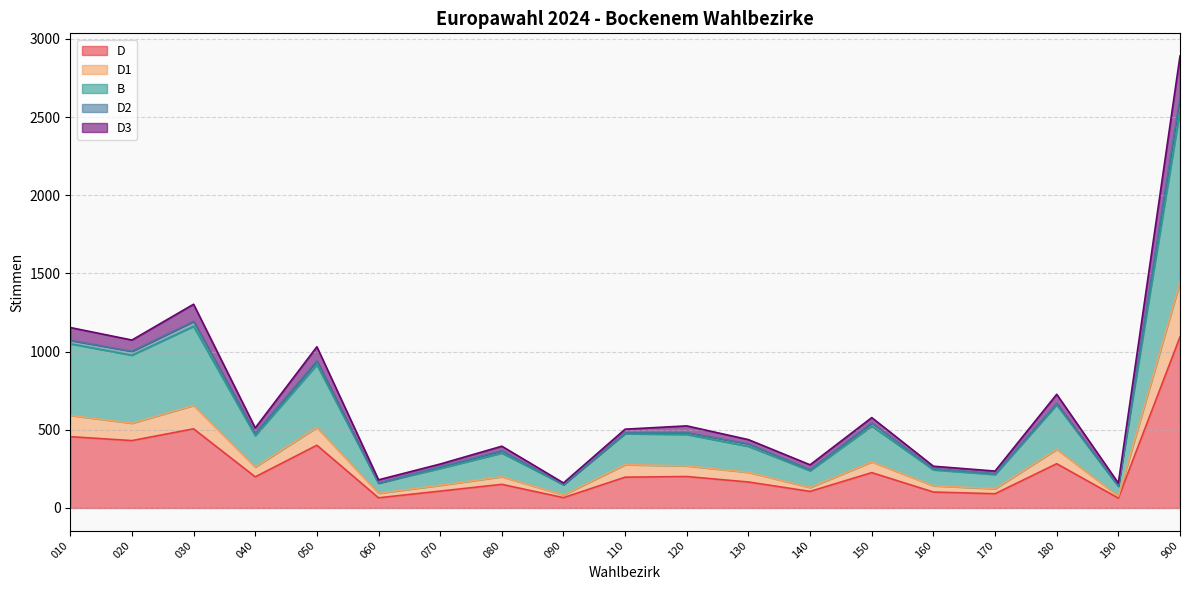

At which label does D3 first exceed 504?

010